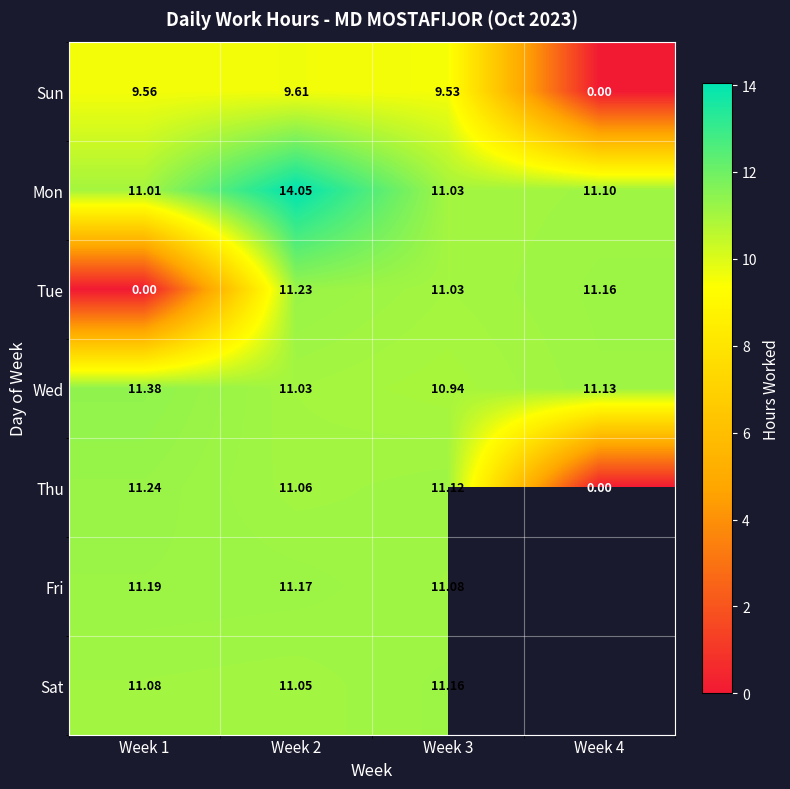

How many data points does each series have?

4